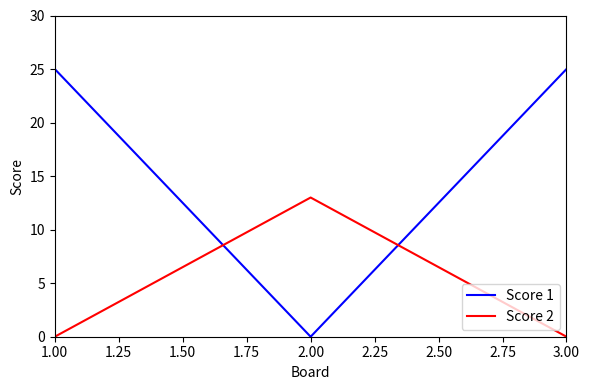

What is the average value of the Score 2 series?

4